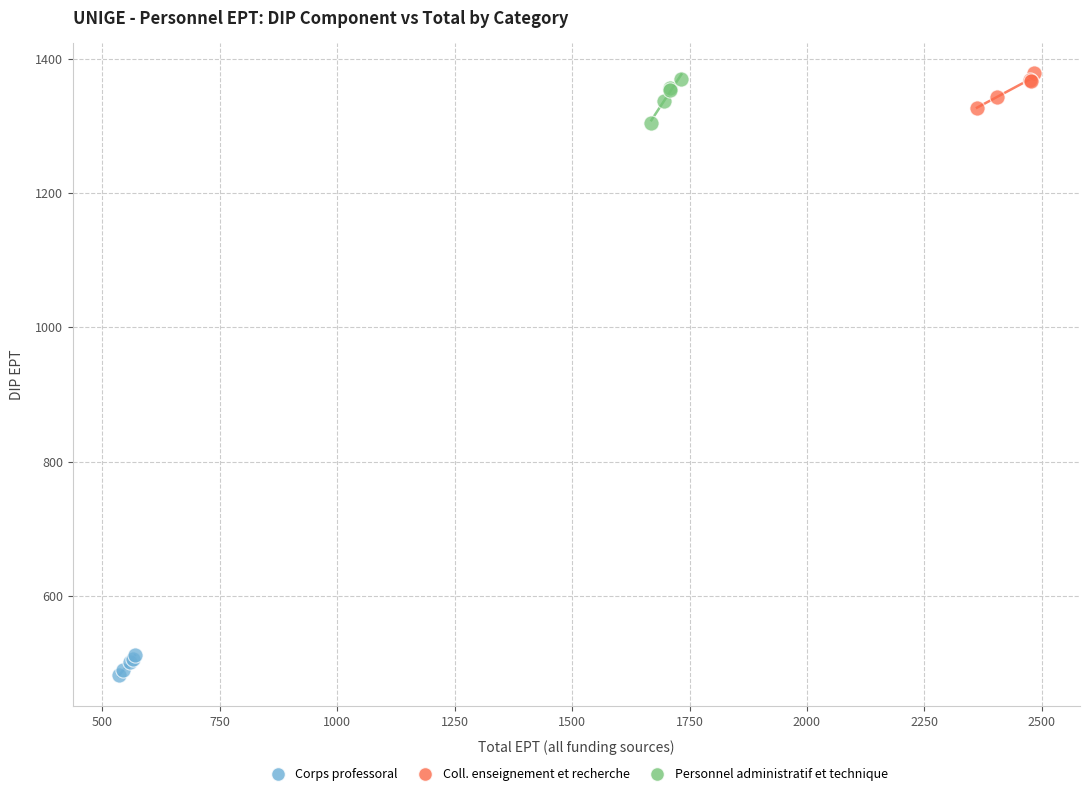

Which series reaches the minimum Y coordinate?

Corps professoral